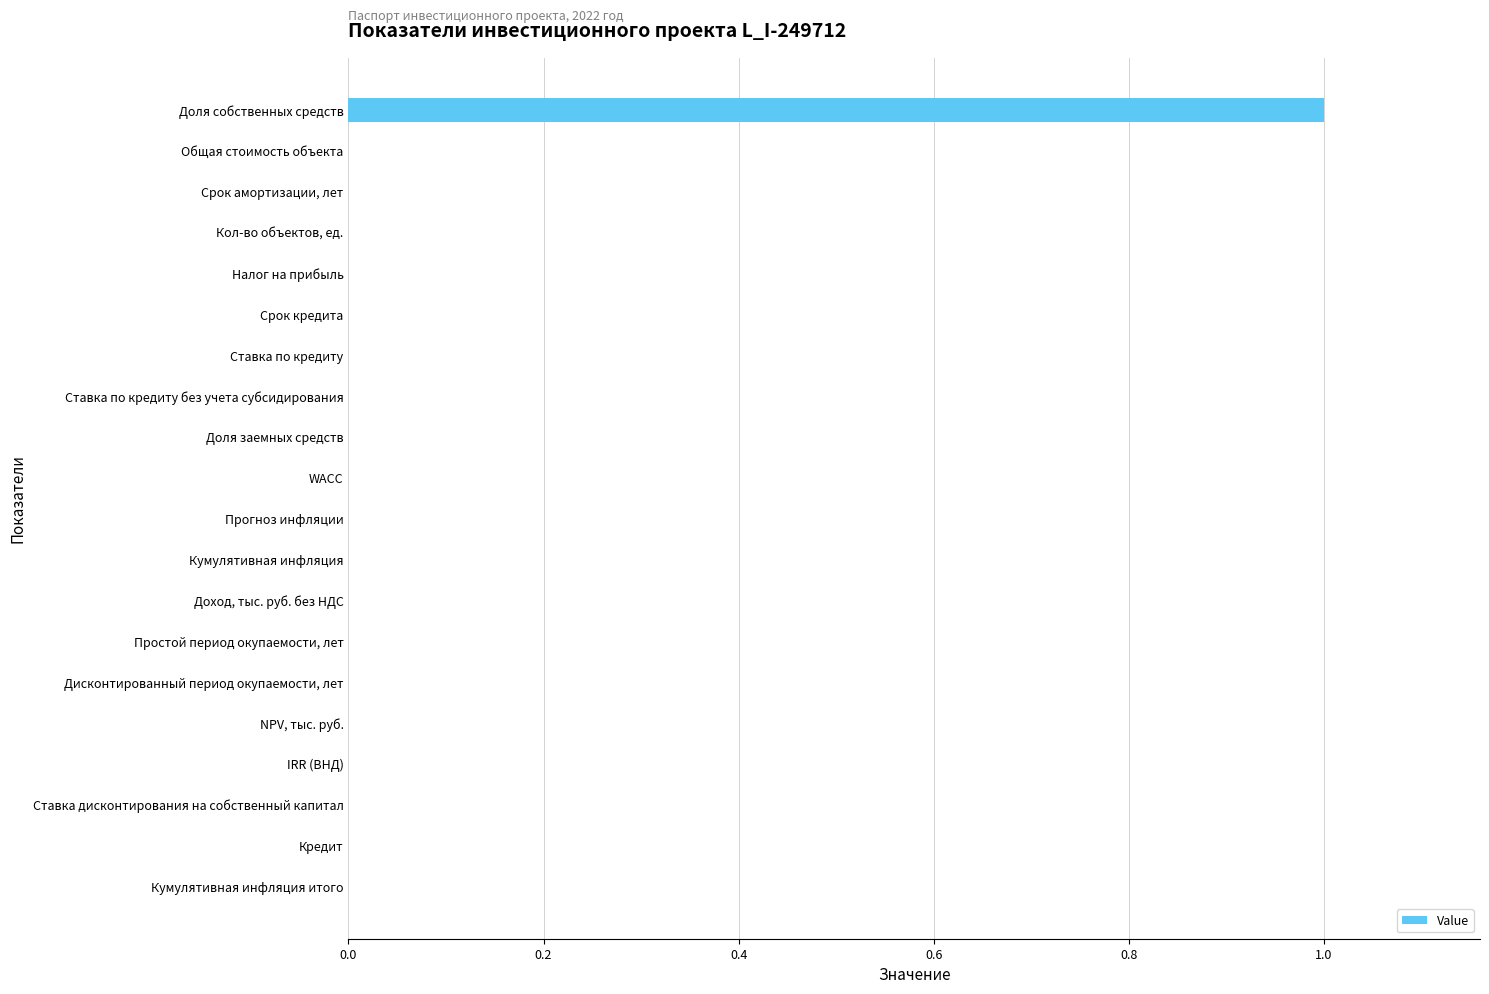

The chart shows a value of 0 at WACC. True or false?

True